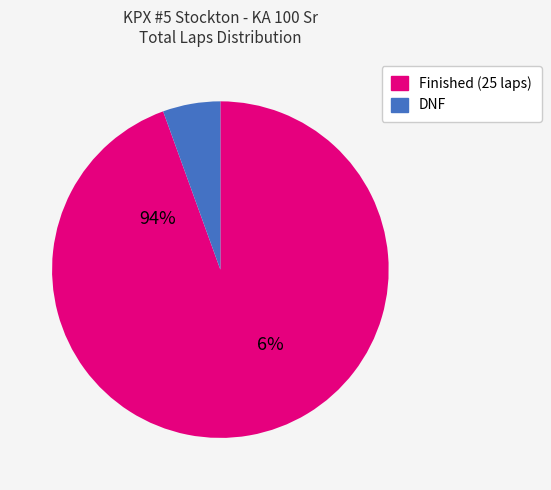

Is there any slice that represents more than half of the pie?

Yes